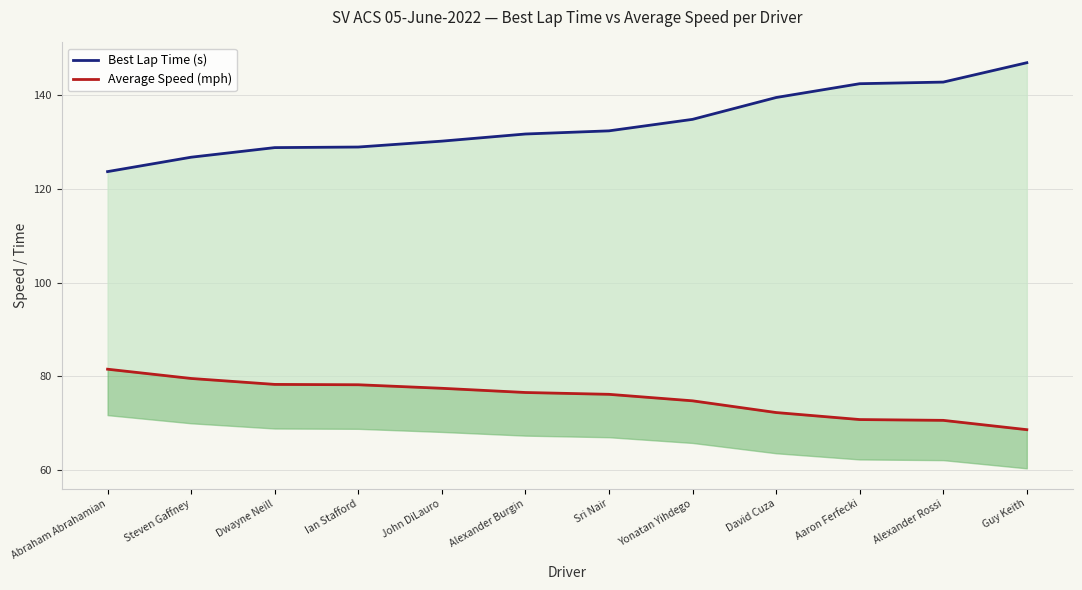

True or false: Best Lap Time (s) and Average Speed (mph) cross at least once.

False